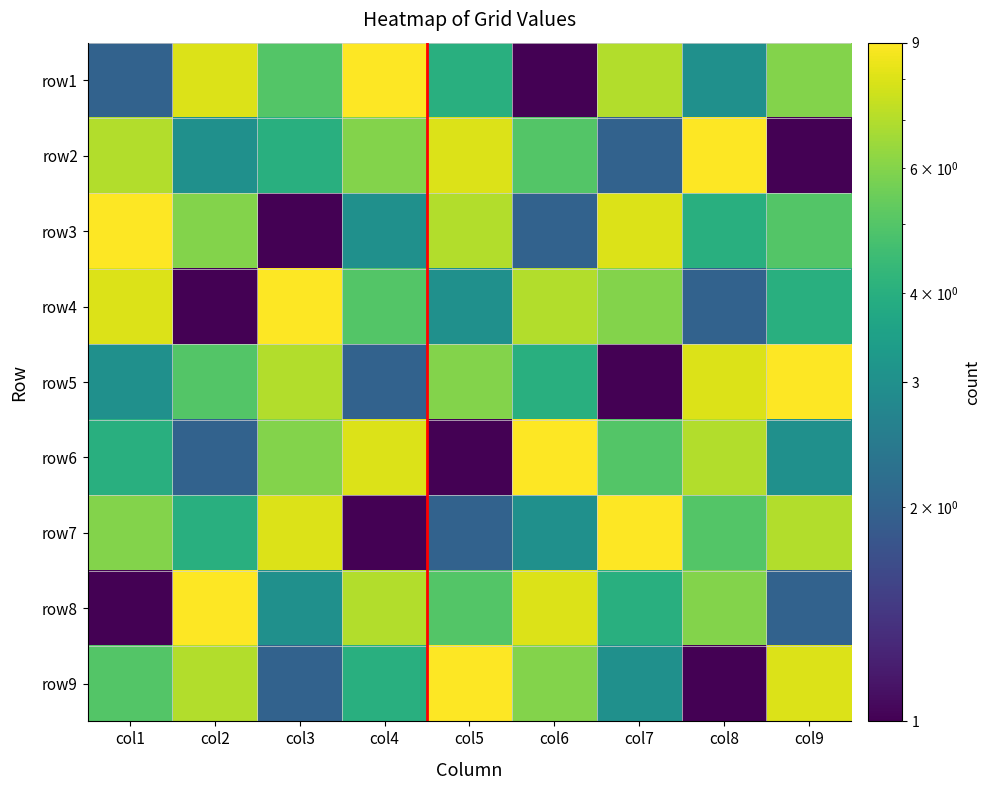

Rank the series by their maximum value, from highest to lowest.

row1, row2, row3, row4, row5, row6, row7, row8, row9